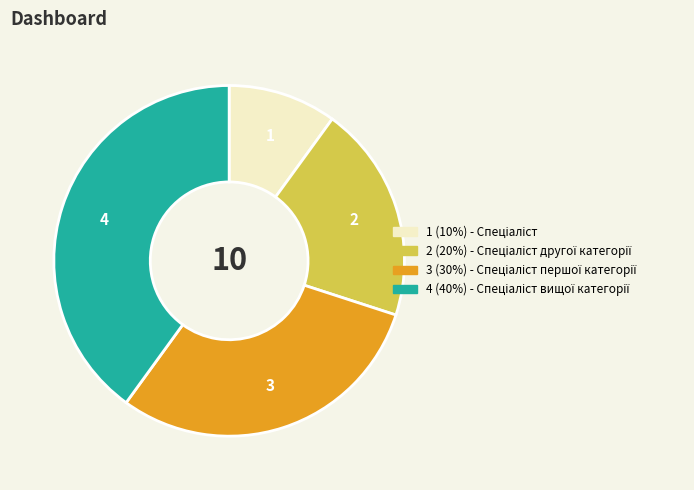

Is there a majority slice in this chart?

No